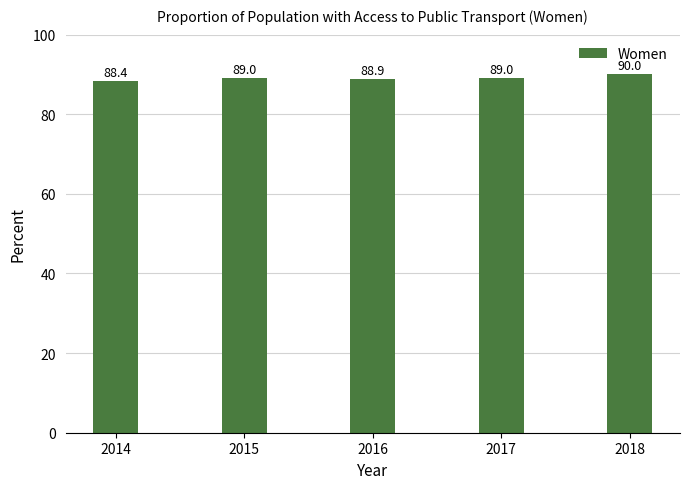

What is the difference between the maximum and minimum values?

1.6